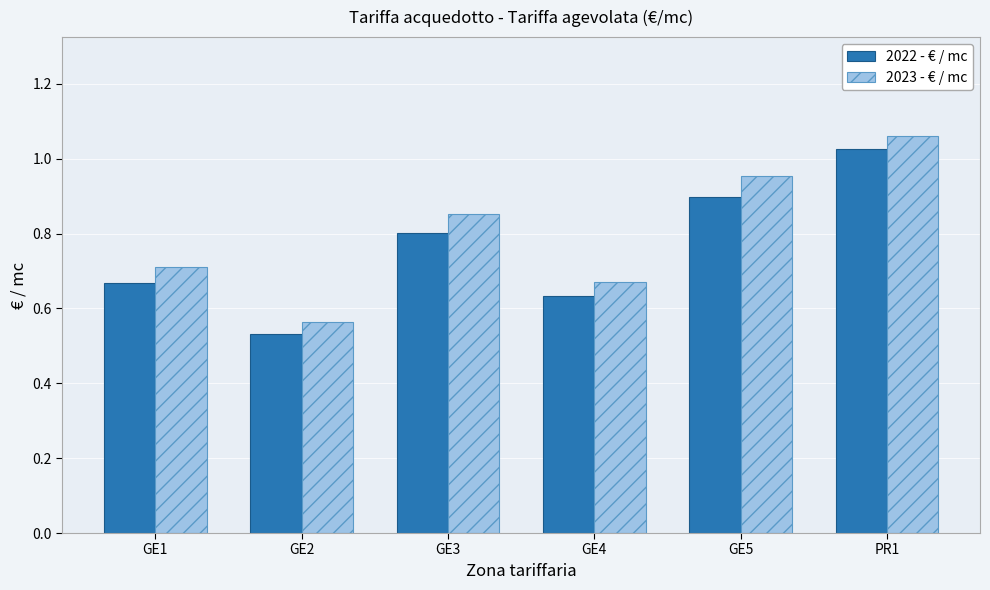

Which series has the largest range (max minus min)?

2023 - € / mc